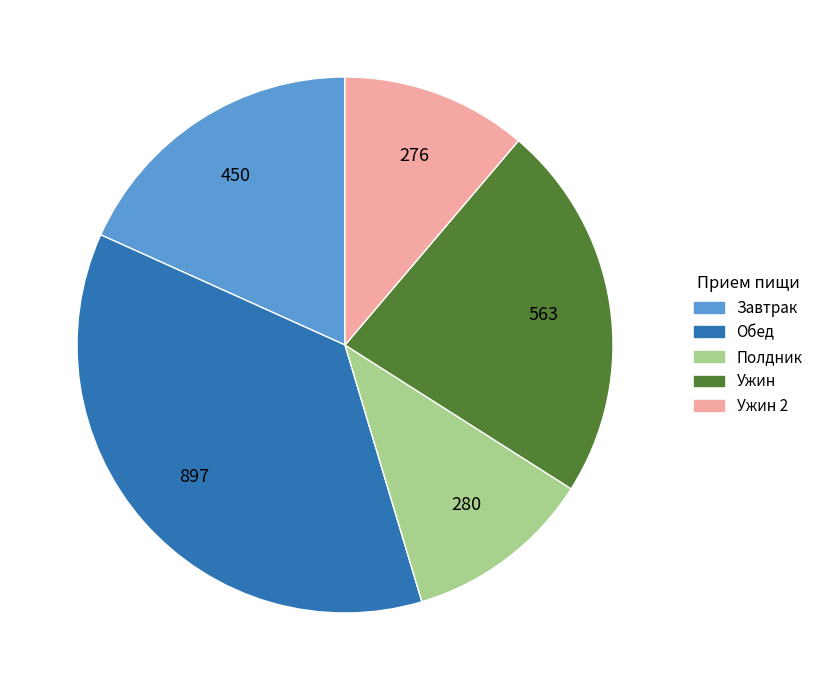

How many slices are in this pie chart?

5